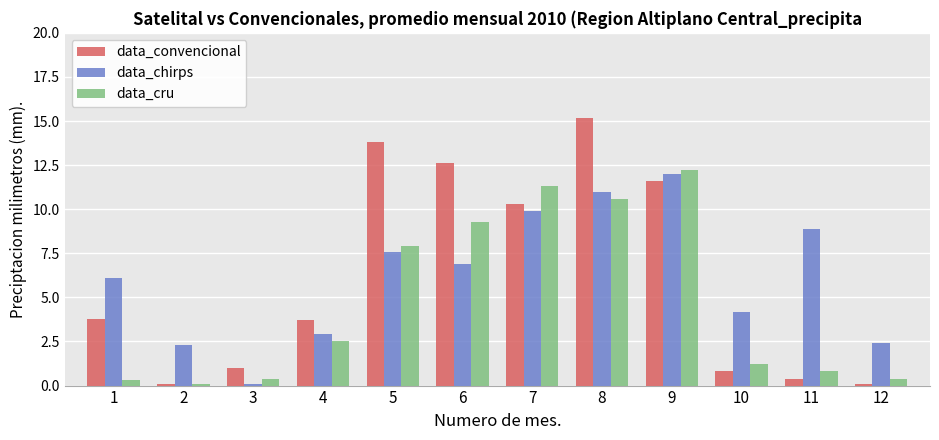

What is the lowest value of the data_cru series?

0.1